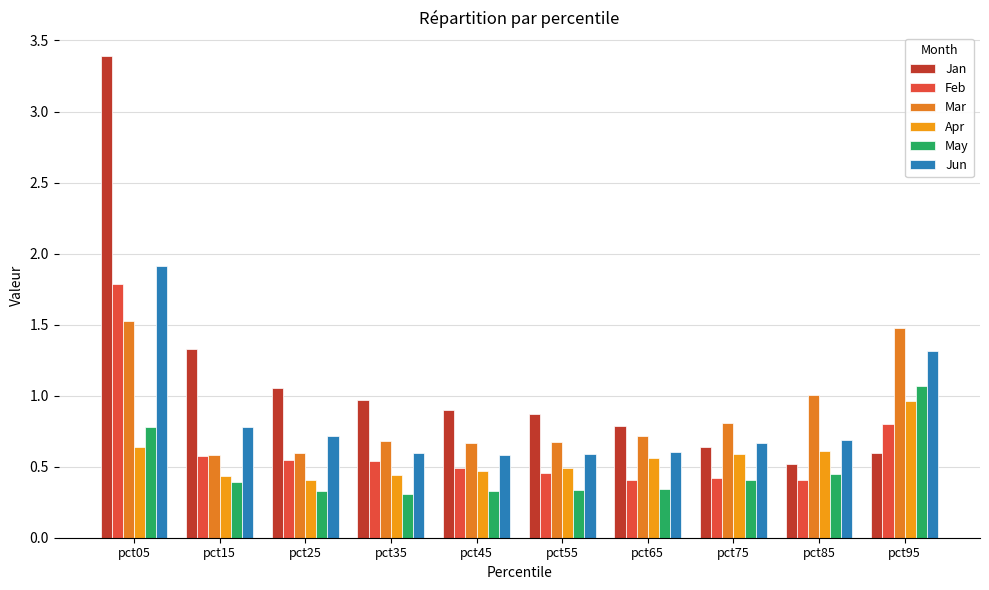

What is the sum of all Jun values?

8.5